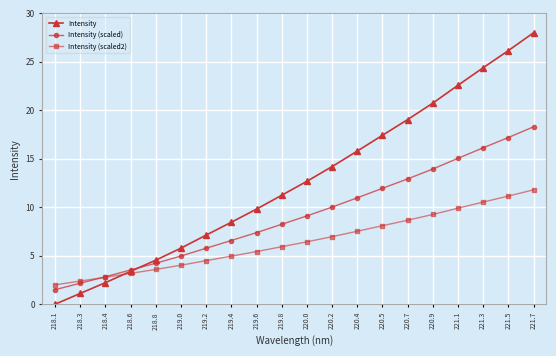

Is it true that Intensity (scaled) equals 5.7 at 218.8?

False